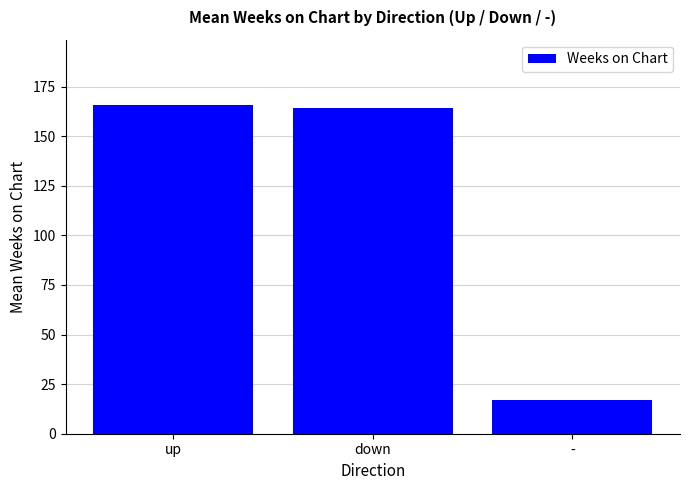

Reading right to left, what are all the values shown in this chart?

-=16.8	down=164.4	up=165.5